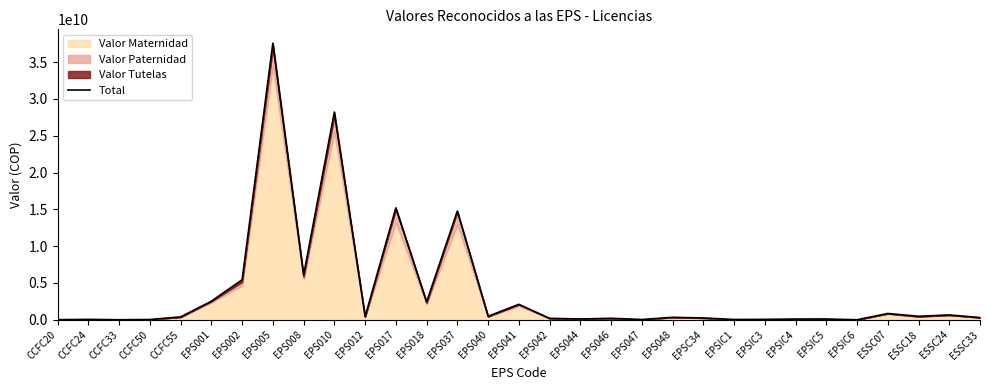

Approximately how many times larger is the value at ESSC33 compared to CCFC33?

29.7